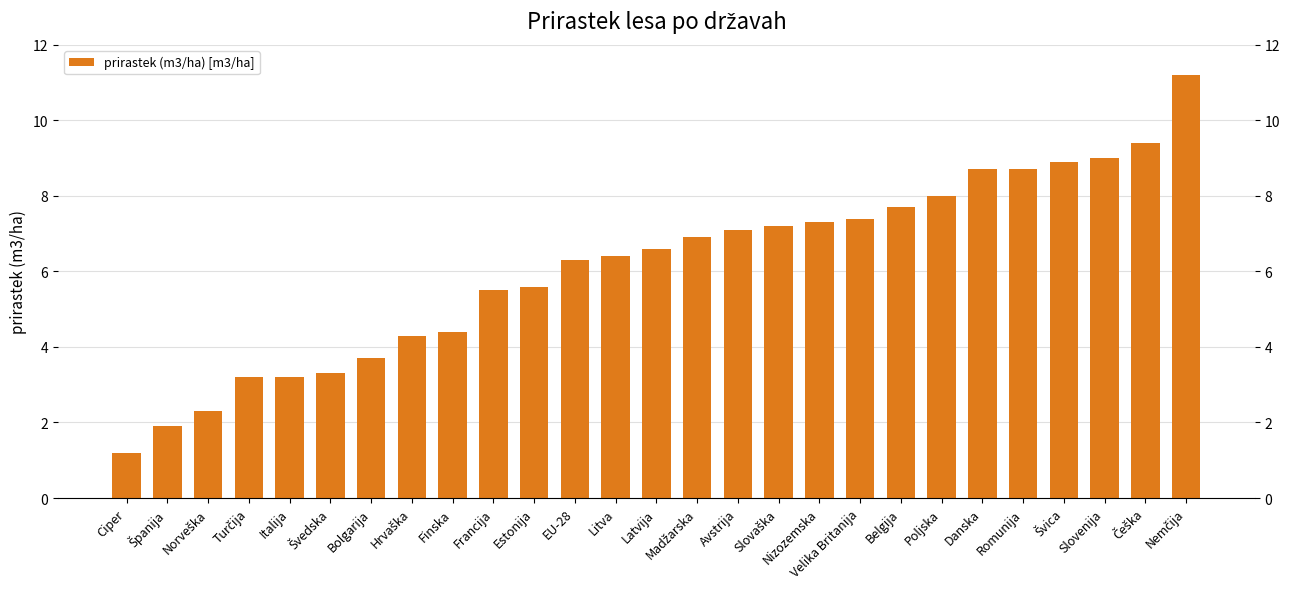

The chart shows a value of 1.1 at Italija. True or false?

False